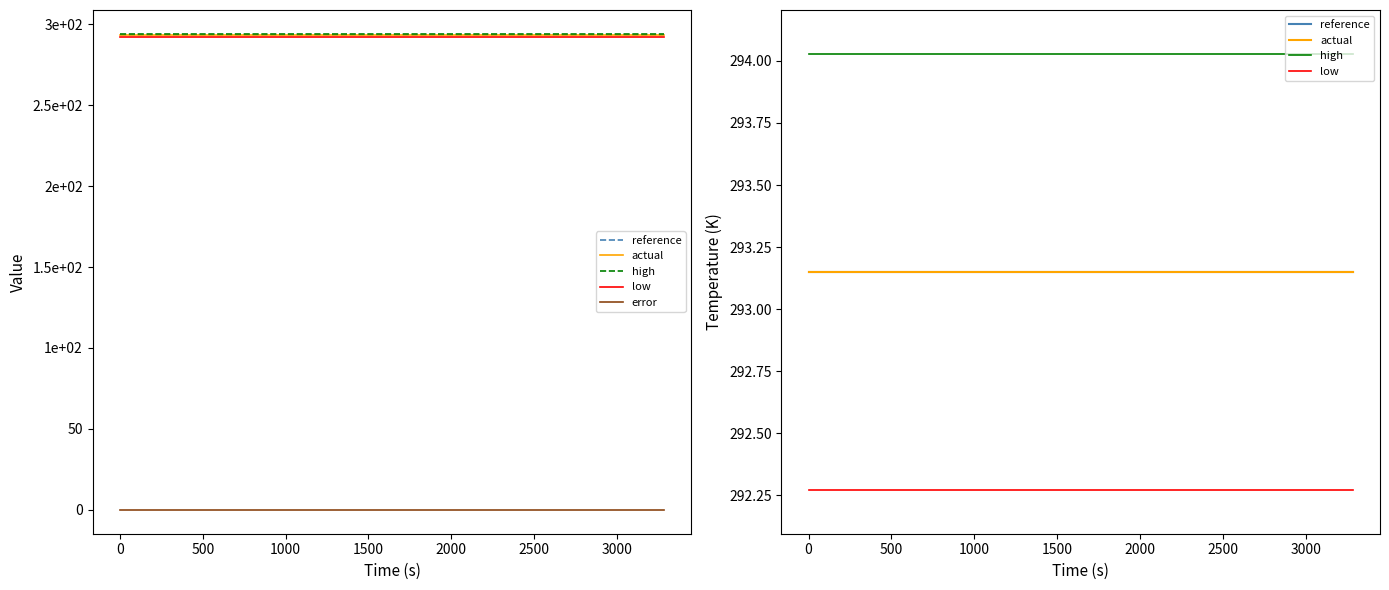

What is the label of the 6th point from the left?

2000